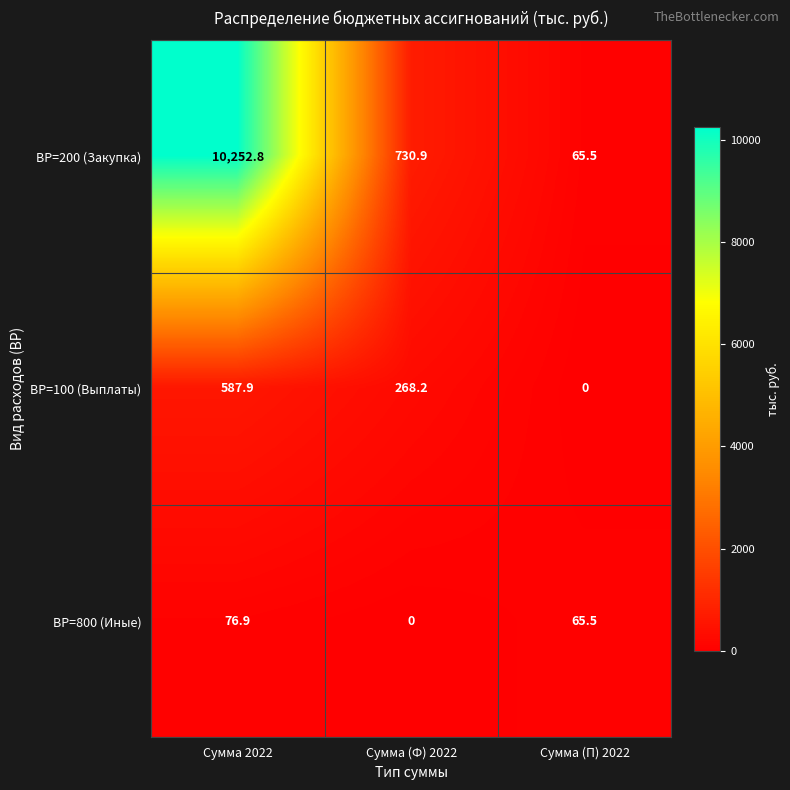

Count the number of categories in the chart.

3